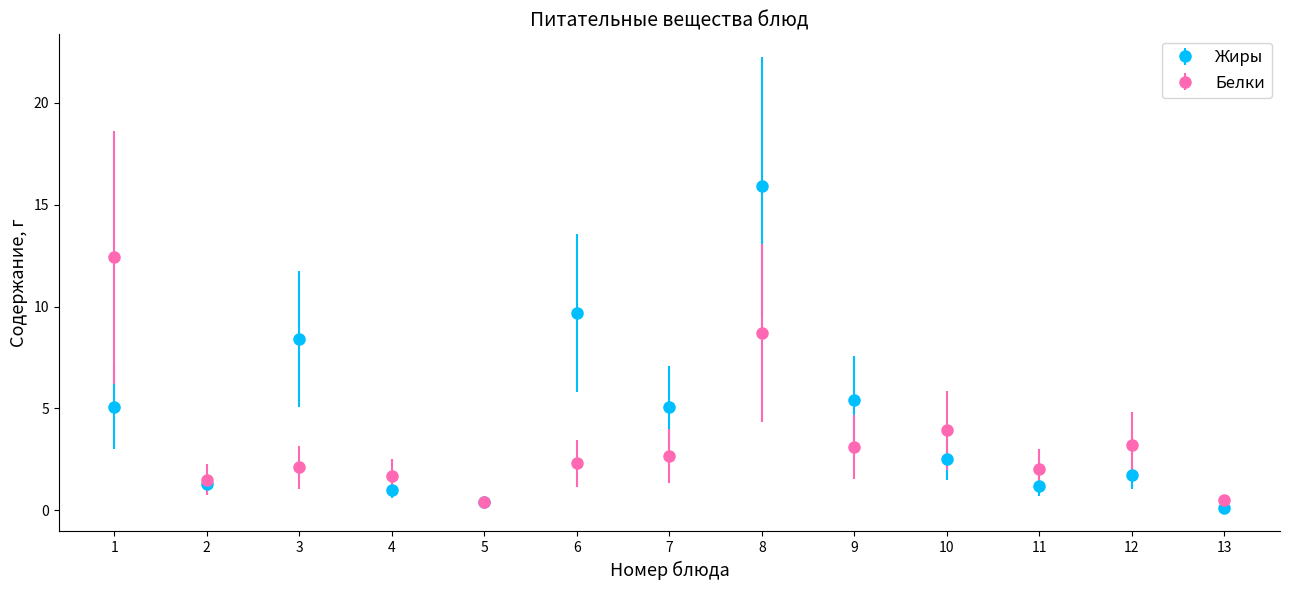

Which series changed the most between 6 and 13?

Жиры